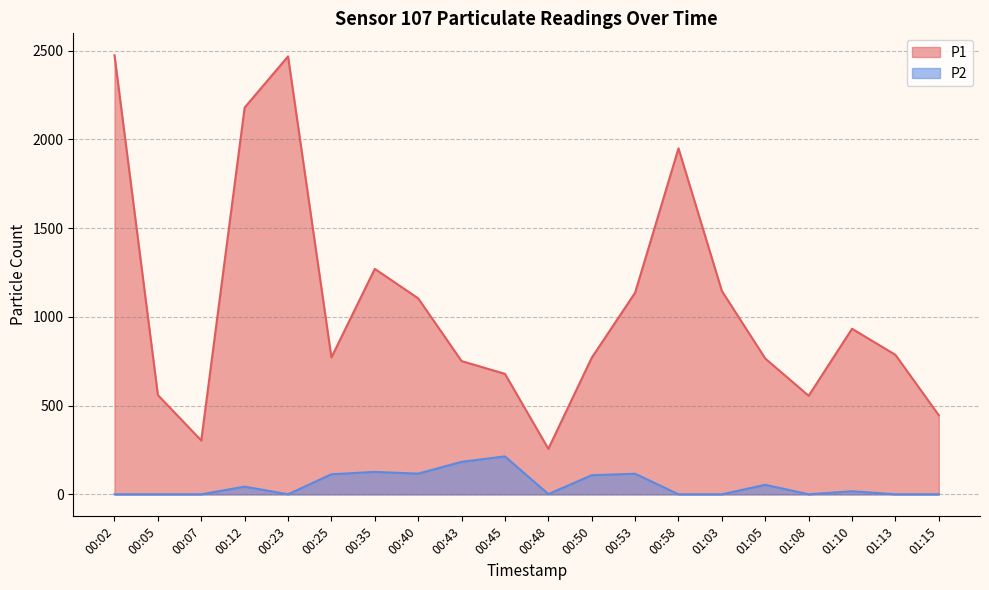

True or false: P2 has a value of 42.6 at 00:40.

False